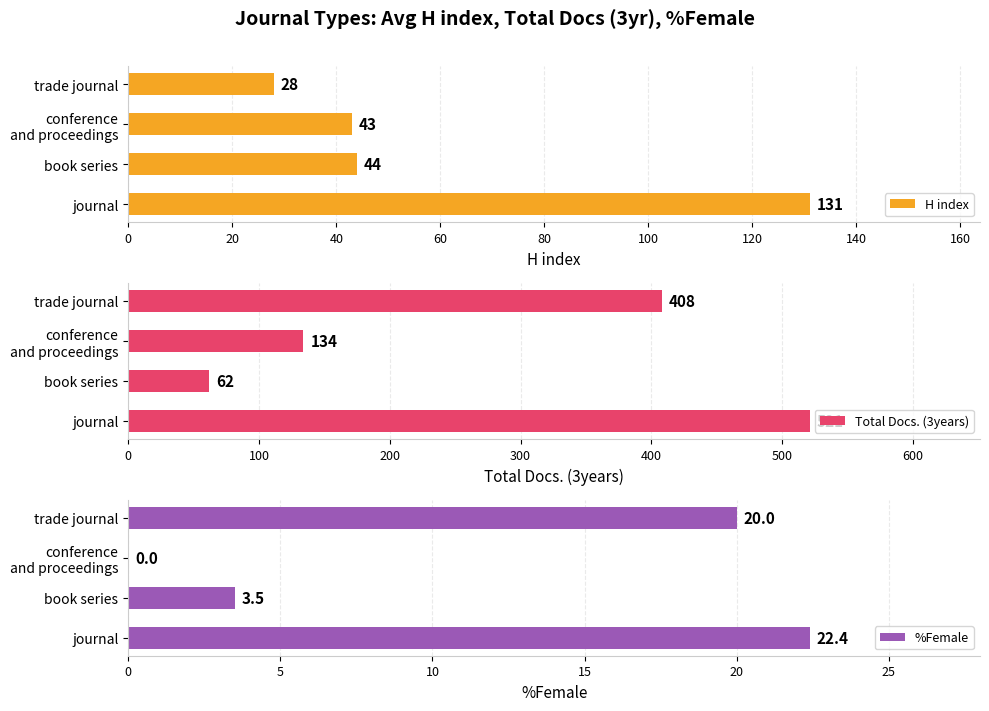

Which series has the largest total across all categories?

Total Docs. (3years)